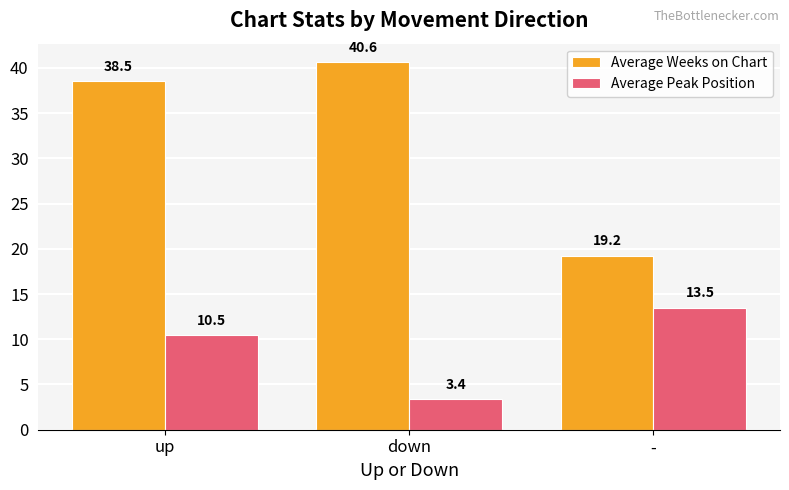

At which category does the chart reach its minimum across all series?

down